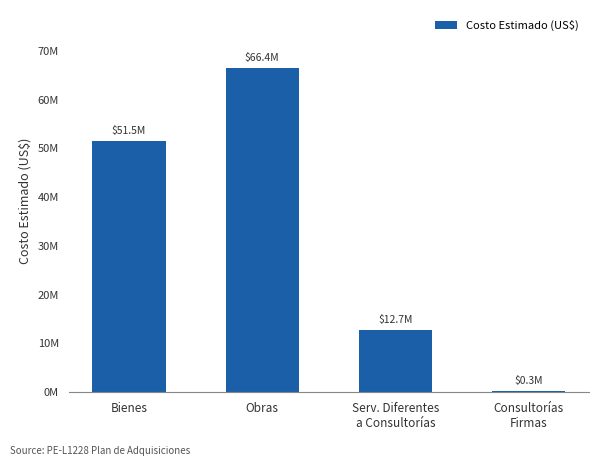

Reading left to right, what are all the values shown in this chart?

Bienes=51484314.4	Obras=66411684.1	Serv. Diferentes
a Consultorías=12738000.0	Consultorías
Firmas=350000.0